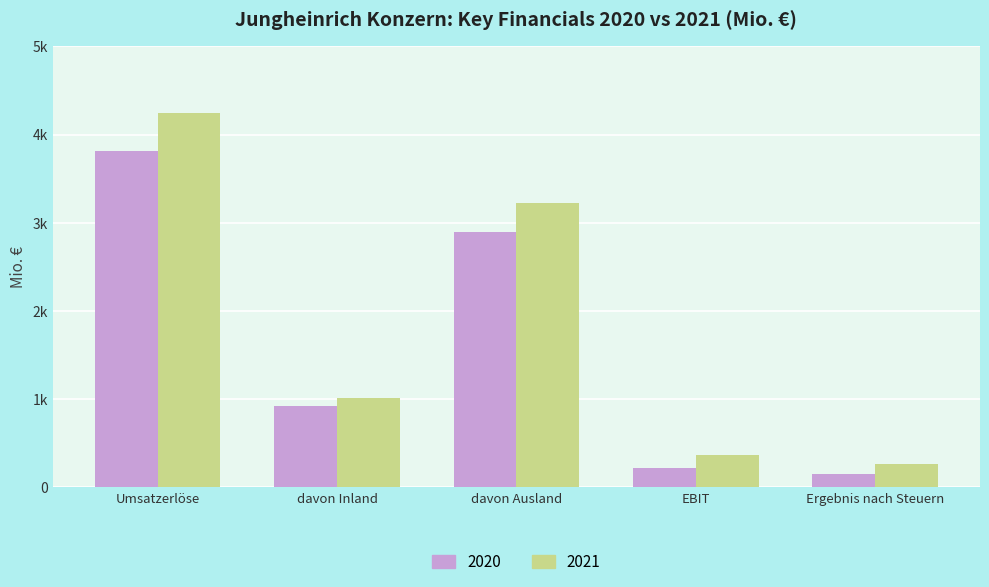

Reading left to right, list all the values displayed in this chart.

2020: 3809	917	2892	218	151
2021: 4240	1014	3226	360	267